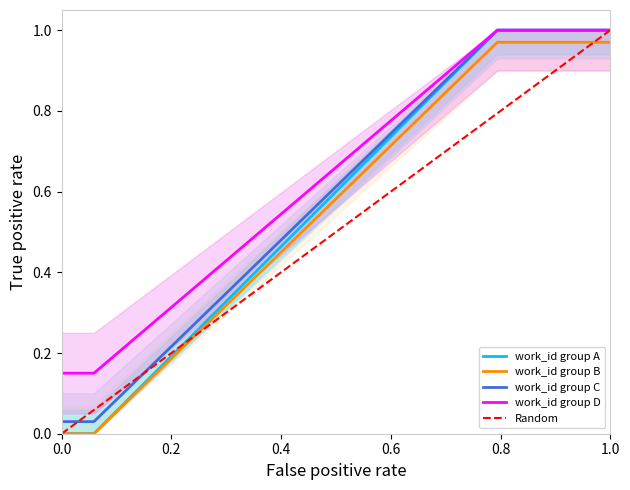

True or false: work_id group D has a value of 1.0 at 1.0.

True